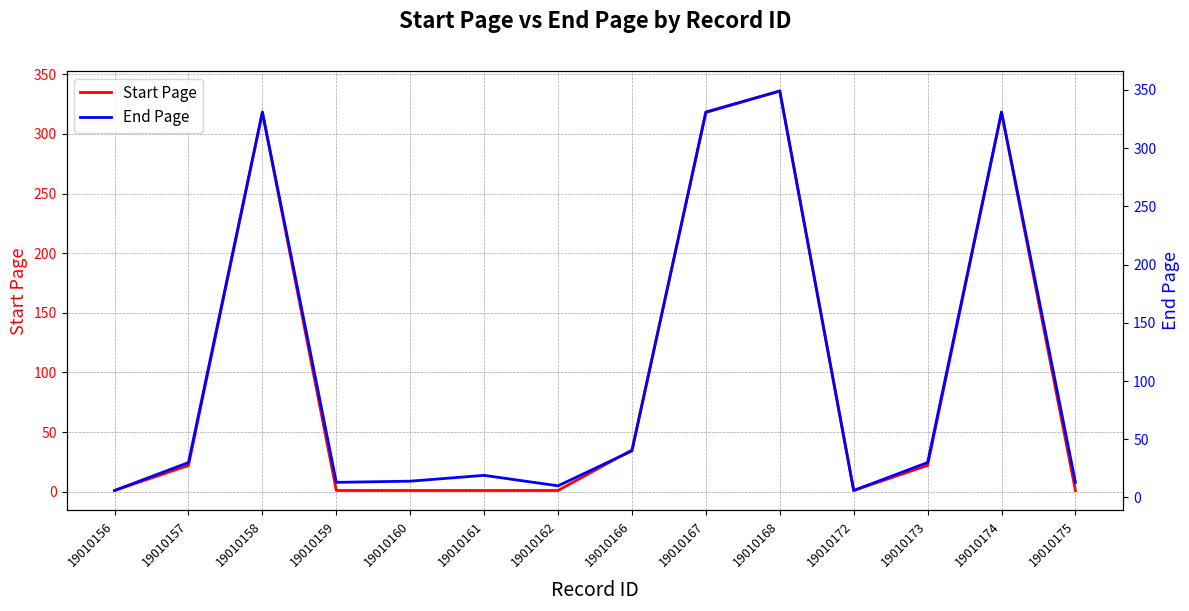

At which category does End Page reach its first local valley?

19010159